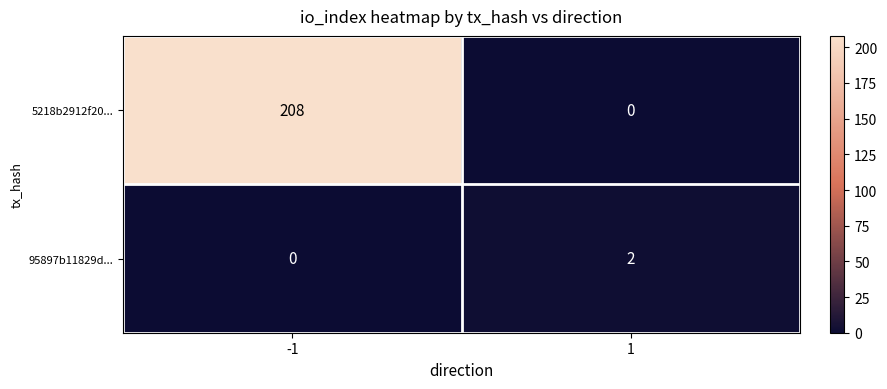

Is the value of 95897b11829d... at 1 greater than the value of 5218b2912f20... at 1?

Yes